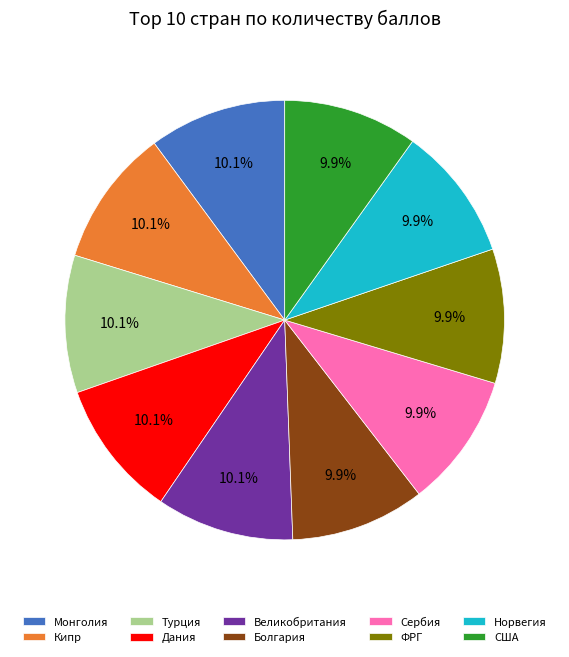

What portion of the pie excludes Дания?

89.9%